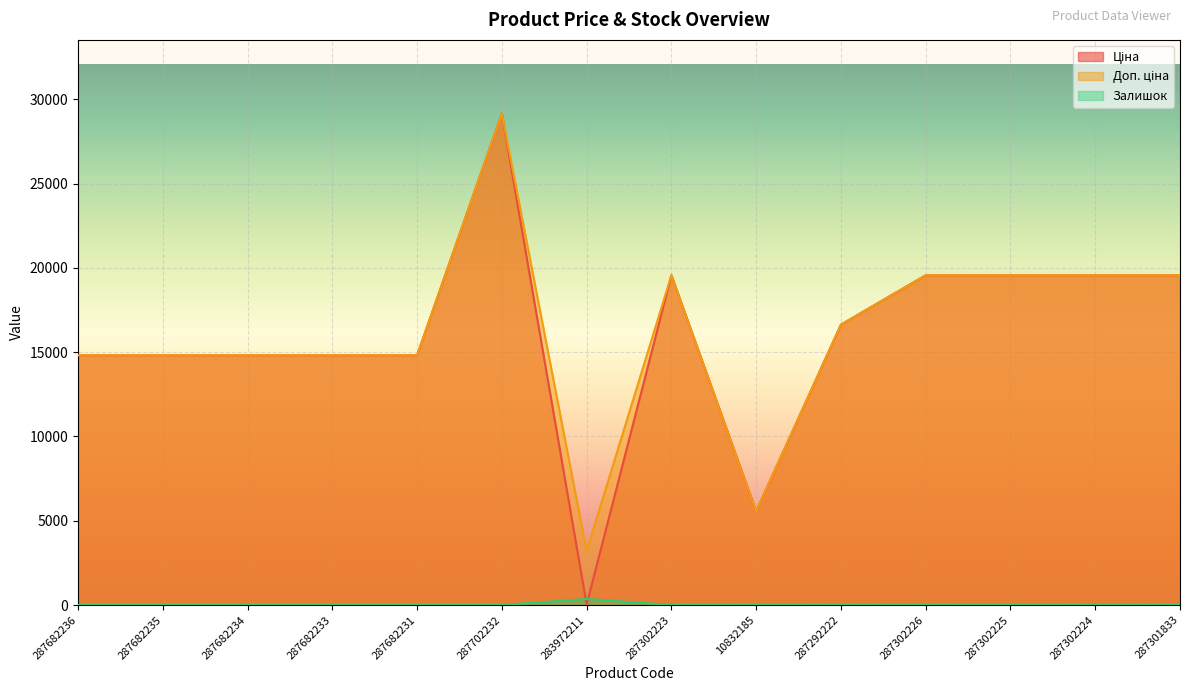

Is the value of Ціна at 287302225 greater than the value of Доп. ціна at 287702232?

No